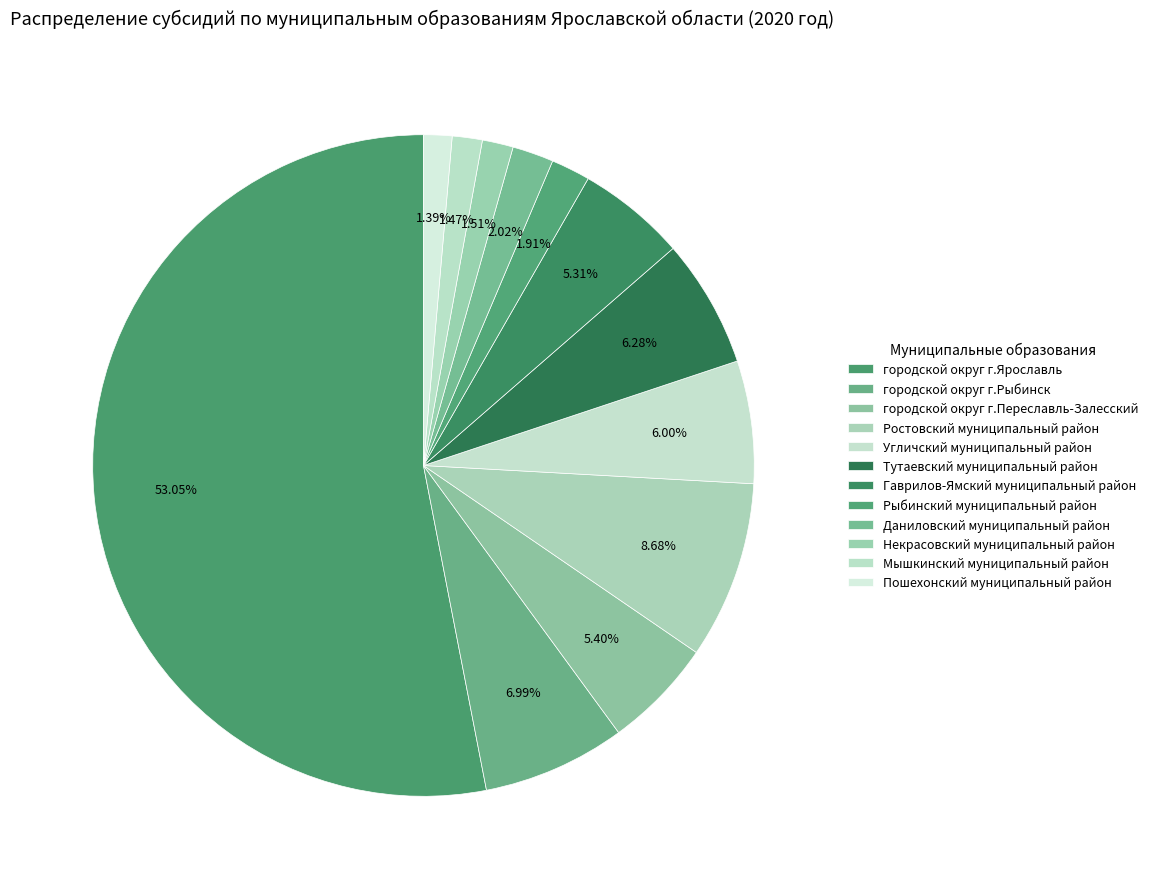

Does Тутаевский муниципальный район represent more than half of the total?

No